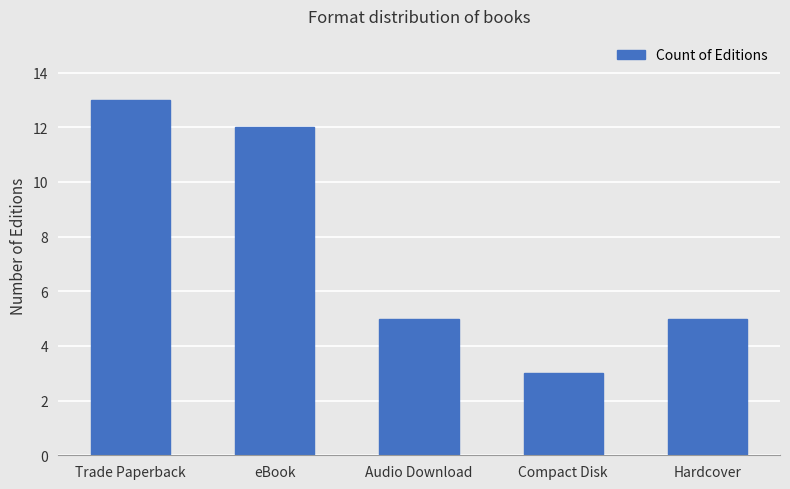

Are the bars grouped side by side (vs. stacked)?

No